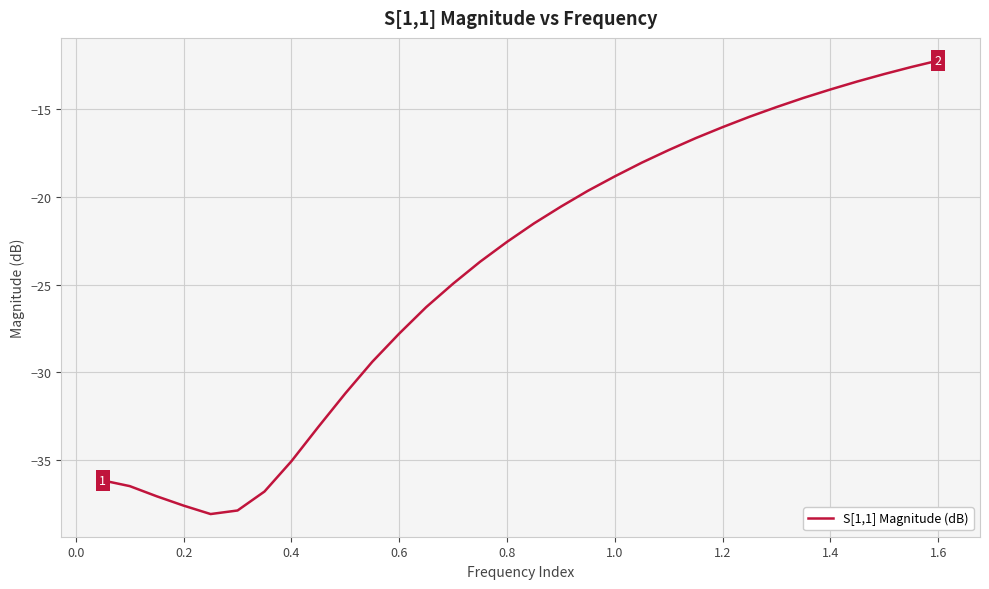

What is the difference between the maximum and minimum values?

25.9